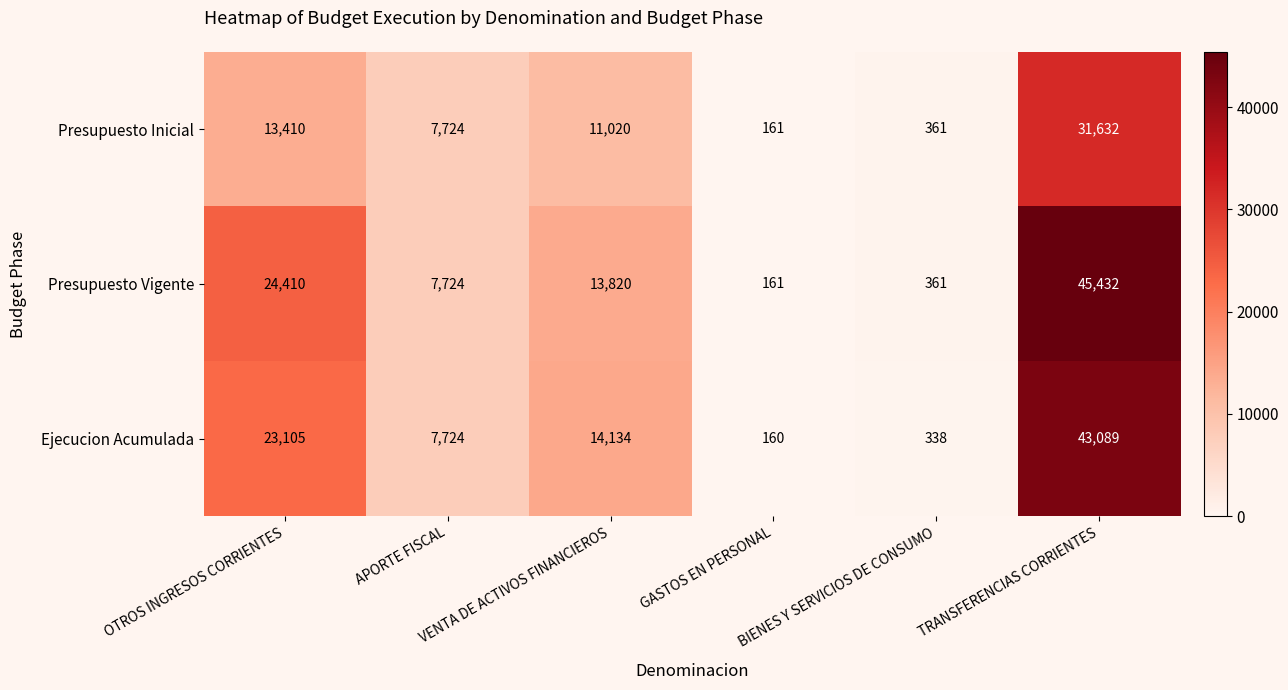

How many distinct data groups are displayed?

3